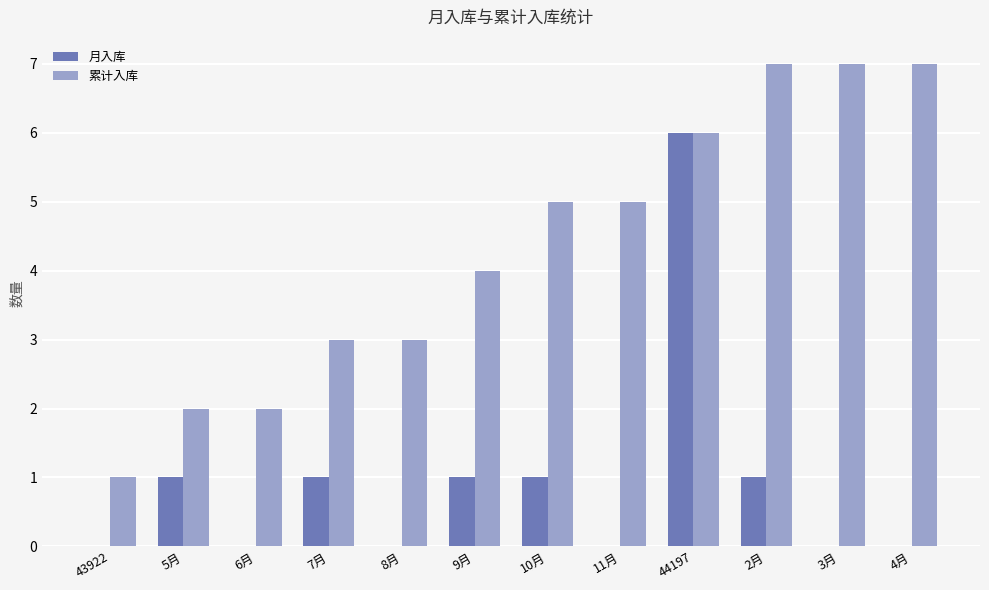

The value of 月入库 at 6月 is 0. True or false?

True